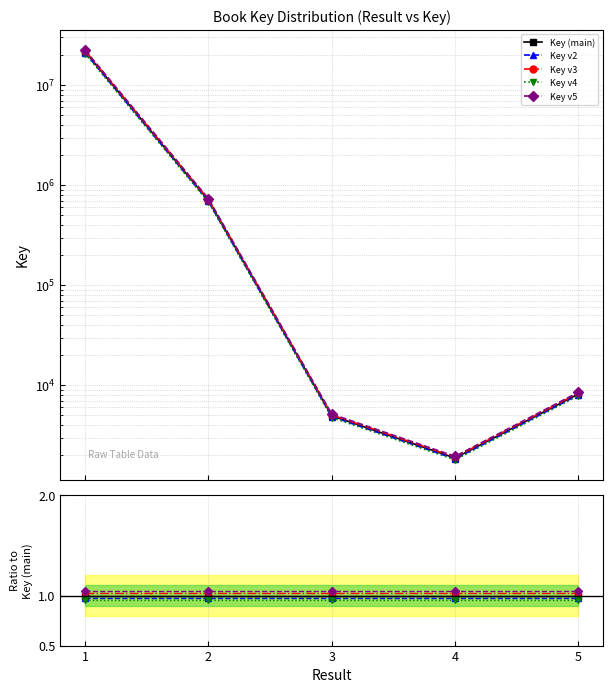

At how many categories does at least one series exceed 0?

5